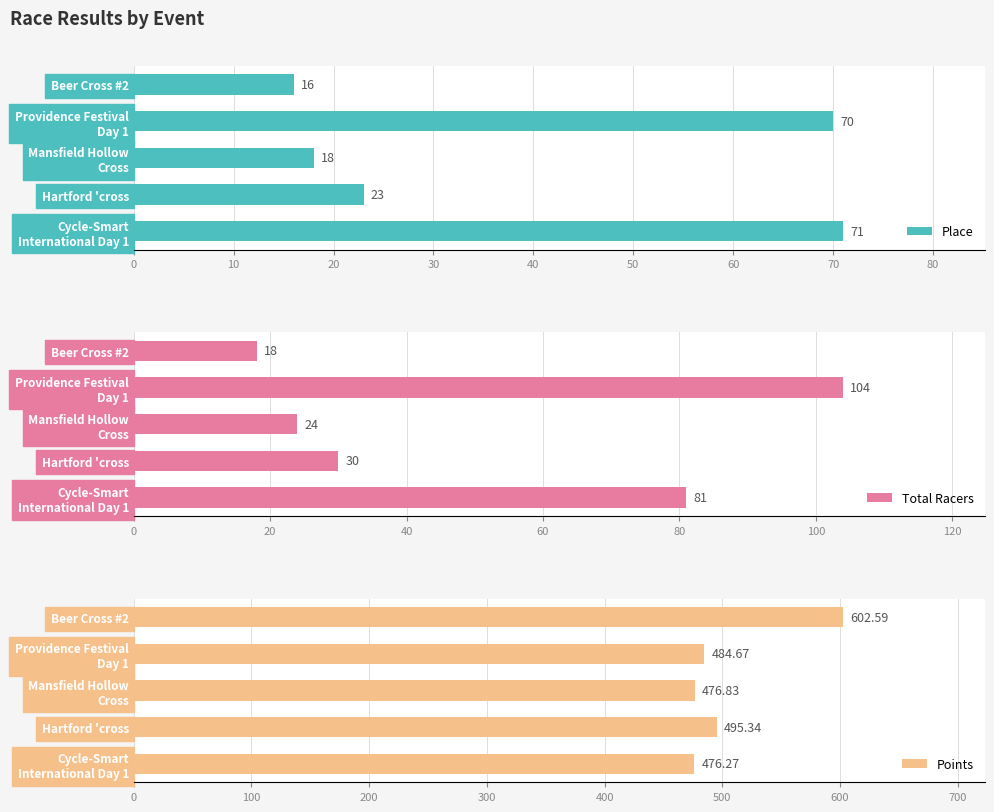

Does the chart contain any negative values?

No